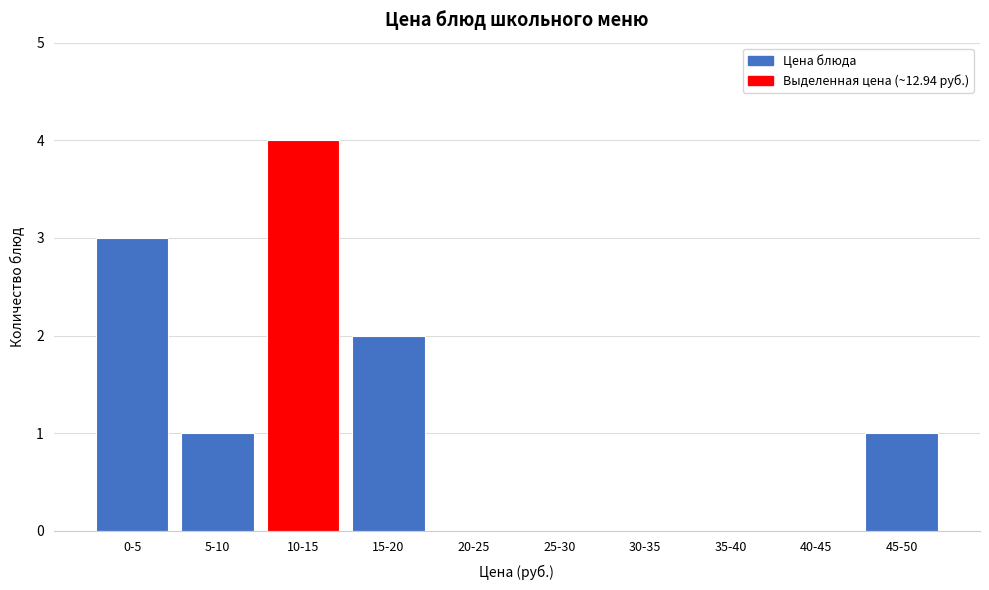

Reading left to right, what are all the values shown in this chart?

0-5=3	5-10=1	10-15=4	15-20=2	20-25=0	25-30=0	30-35=0	35-40=0	40-45=0	45-50=1